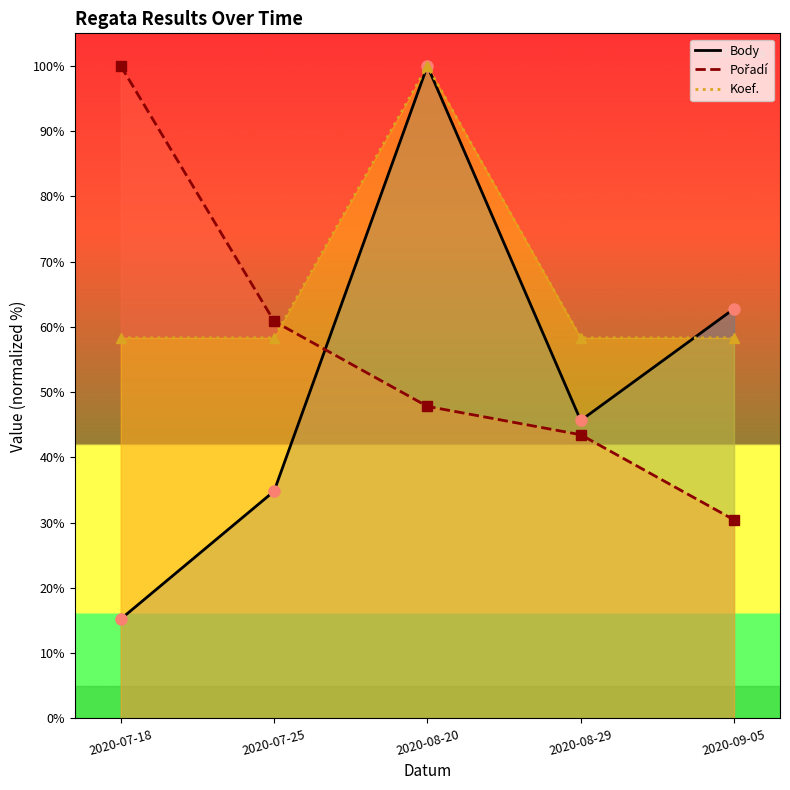

How many values in the Body series exceed 45?

3